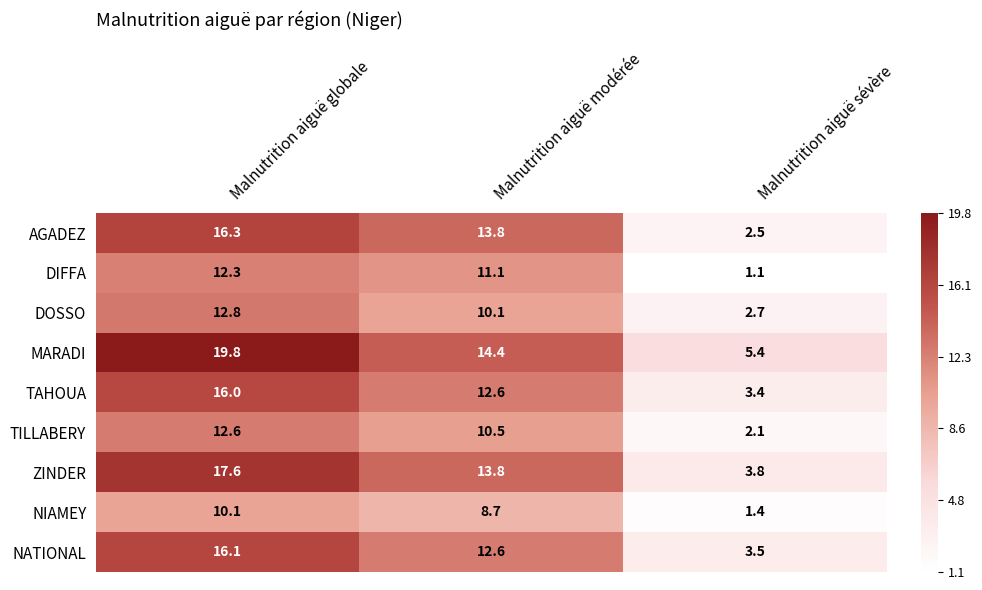

What is the average value of the TAHOUA series?

10.7